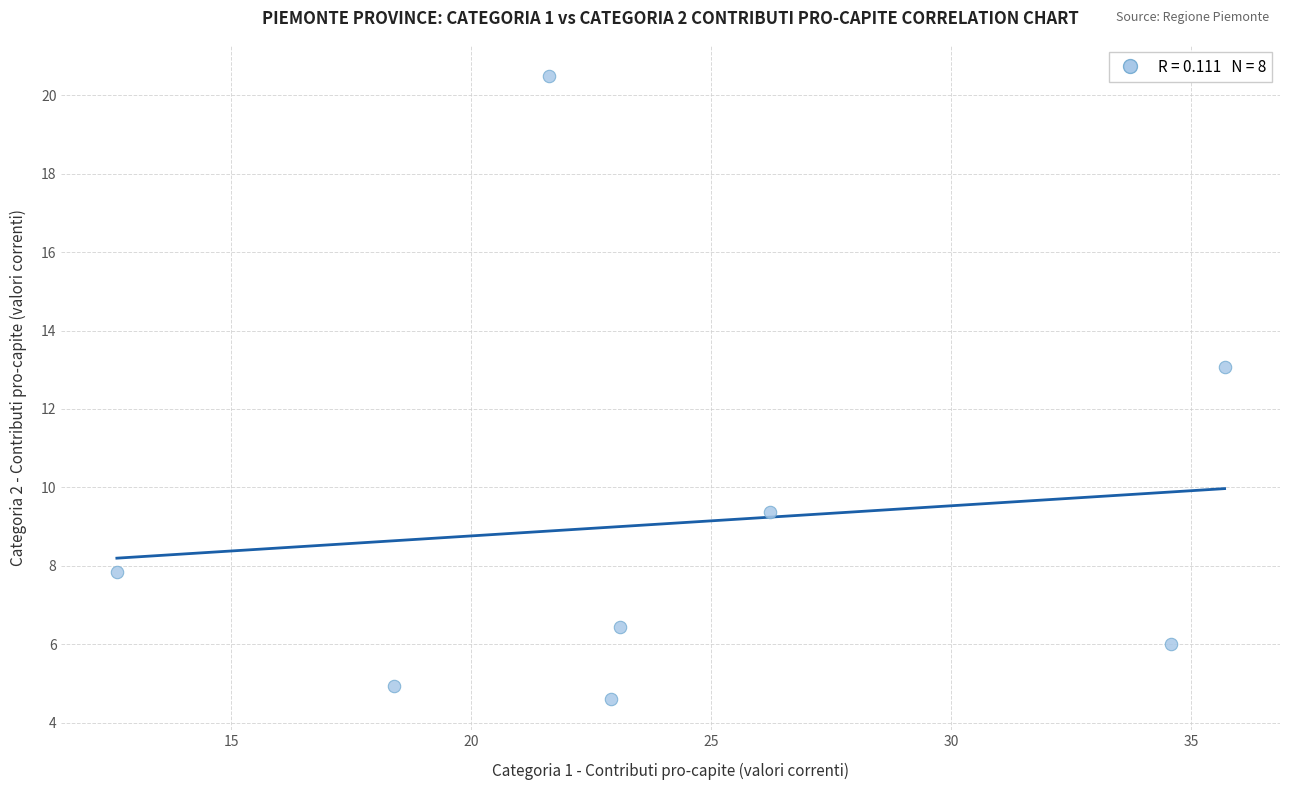

What Y value in the scatter plot is closest to 12?

13.1